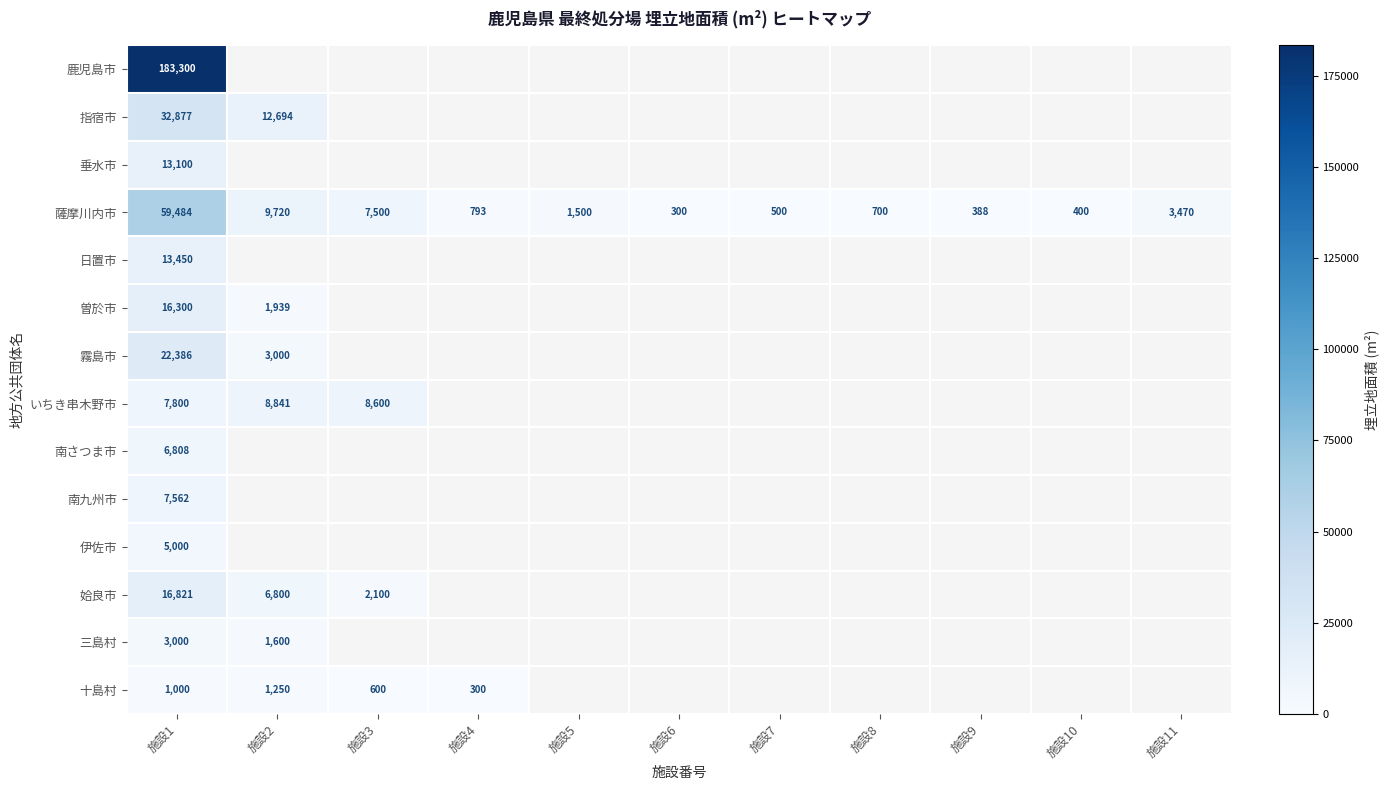

What value does the 薩摩川内市 series have at 施設8?

700